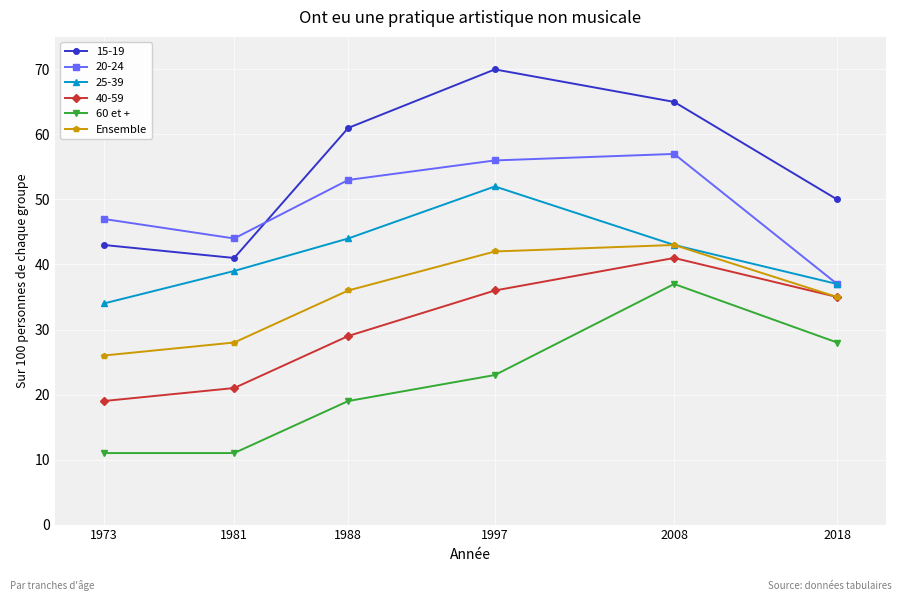

True or false: 60 et + has more than 0 points higher than both neighbors.

True